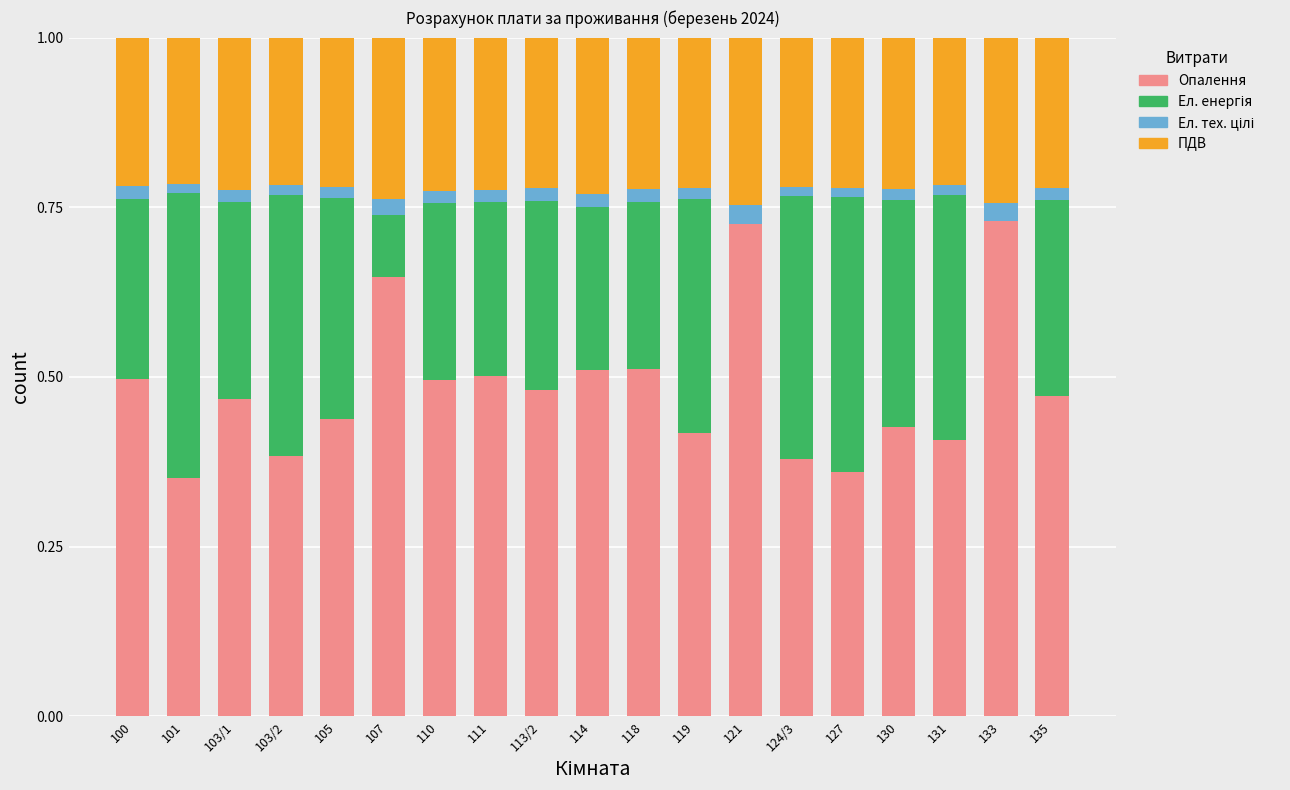

Rank the categories by Ел. енергія value from lowest to highest.

121, 133, 107, 114, 118, 111, 110, 100, 113/2, 135, 103/1, 105, 130, 119, 131, 103/2, 124/3, 127, 101